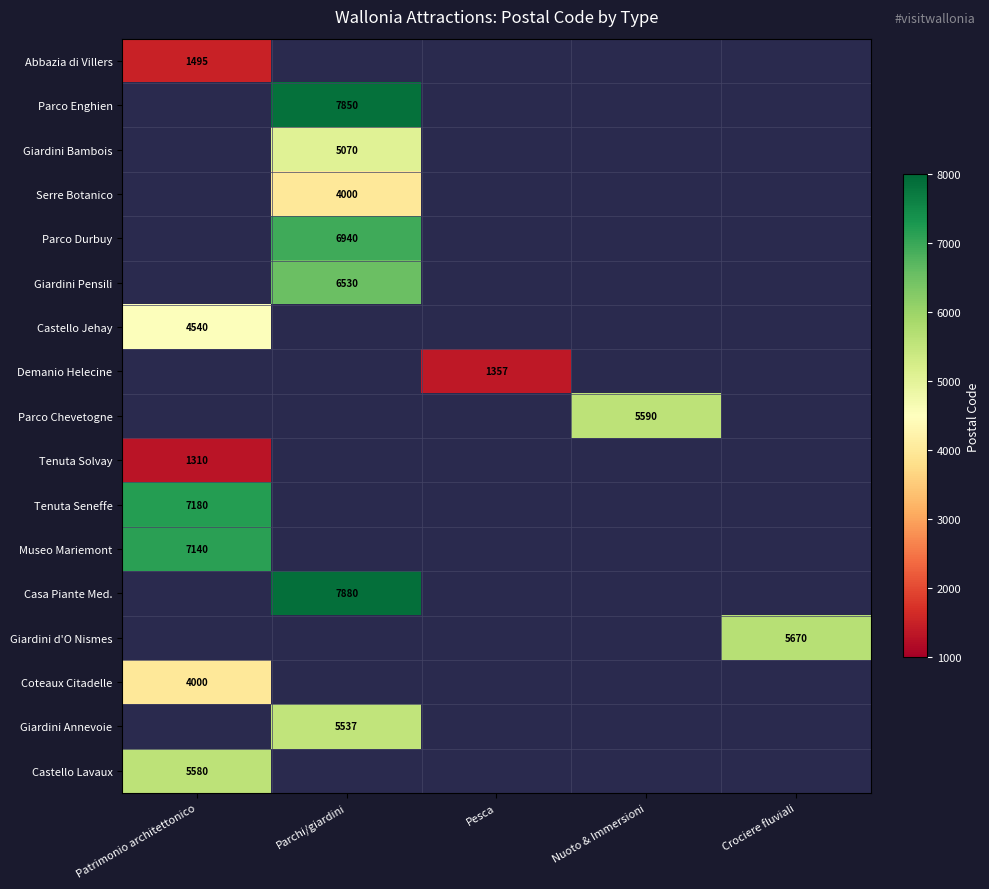

Count the number of data series in this chart.

17